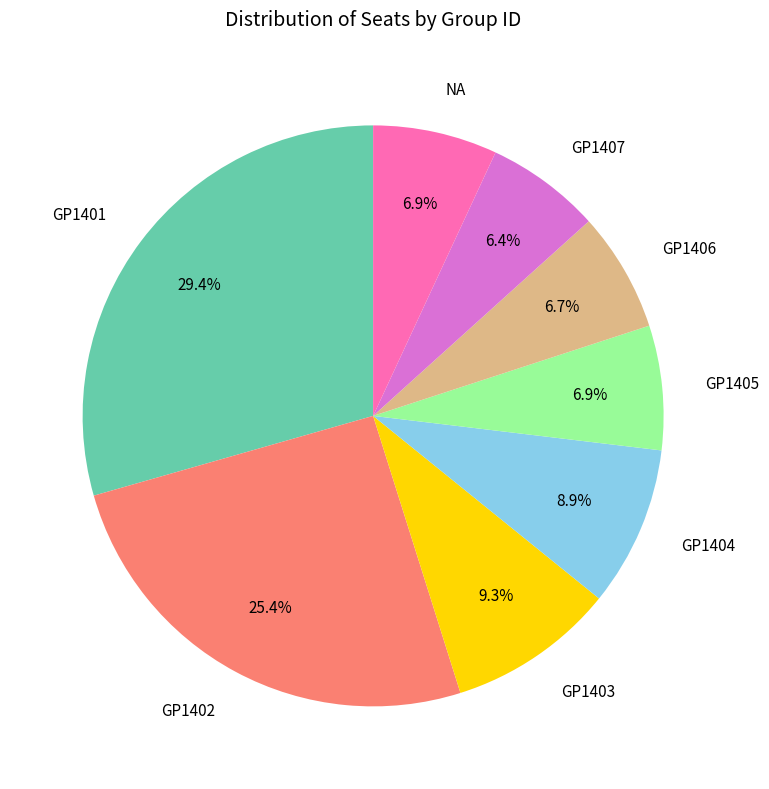

To the nearest percent, what percentage of the pie is GP1406?

7%